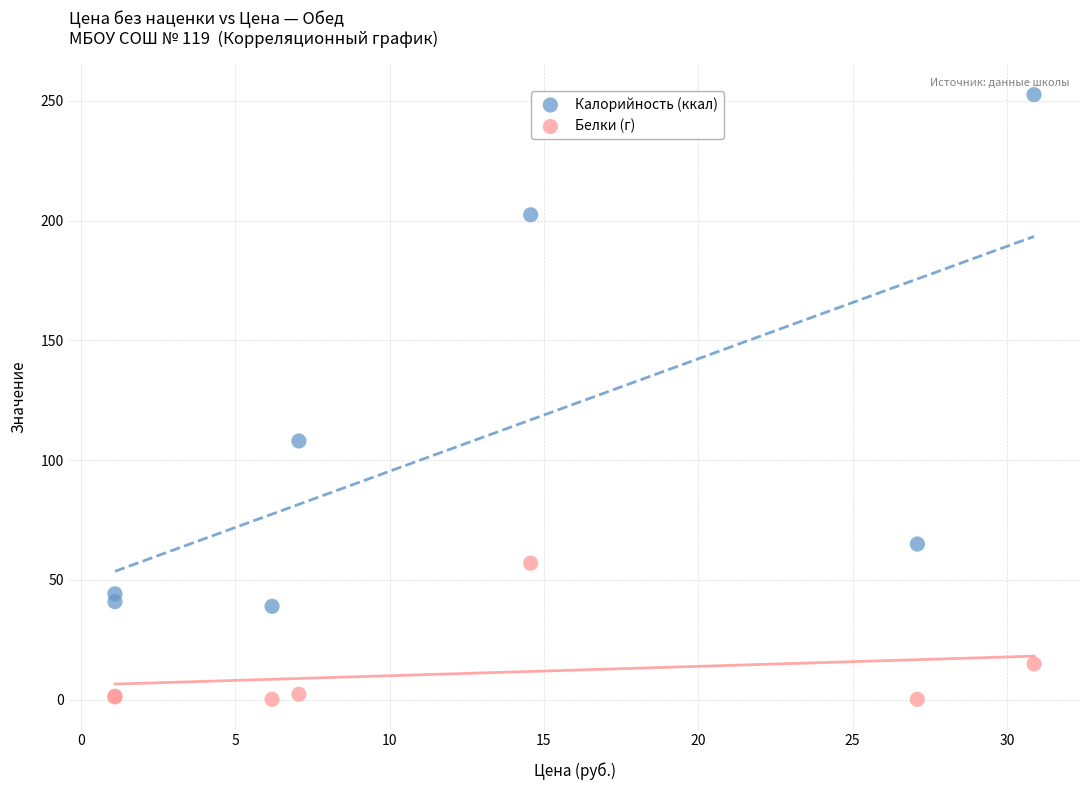

Across all series, what Y value is closest to 126?

108.0